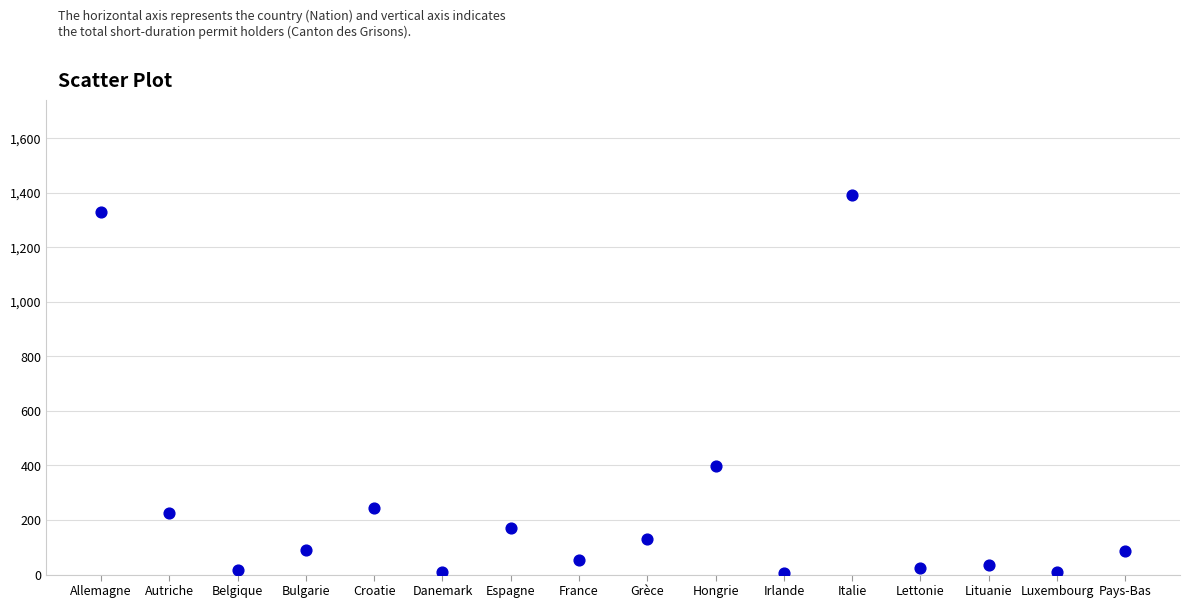

What Y value in the scatter plot is closest to 699?

399